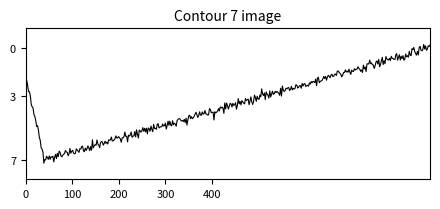

What is the maximum value shown in the chart?

7.2